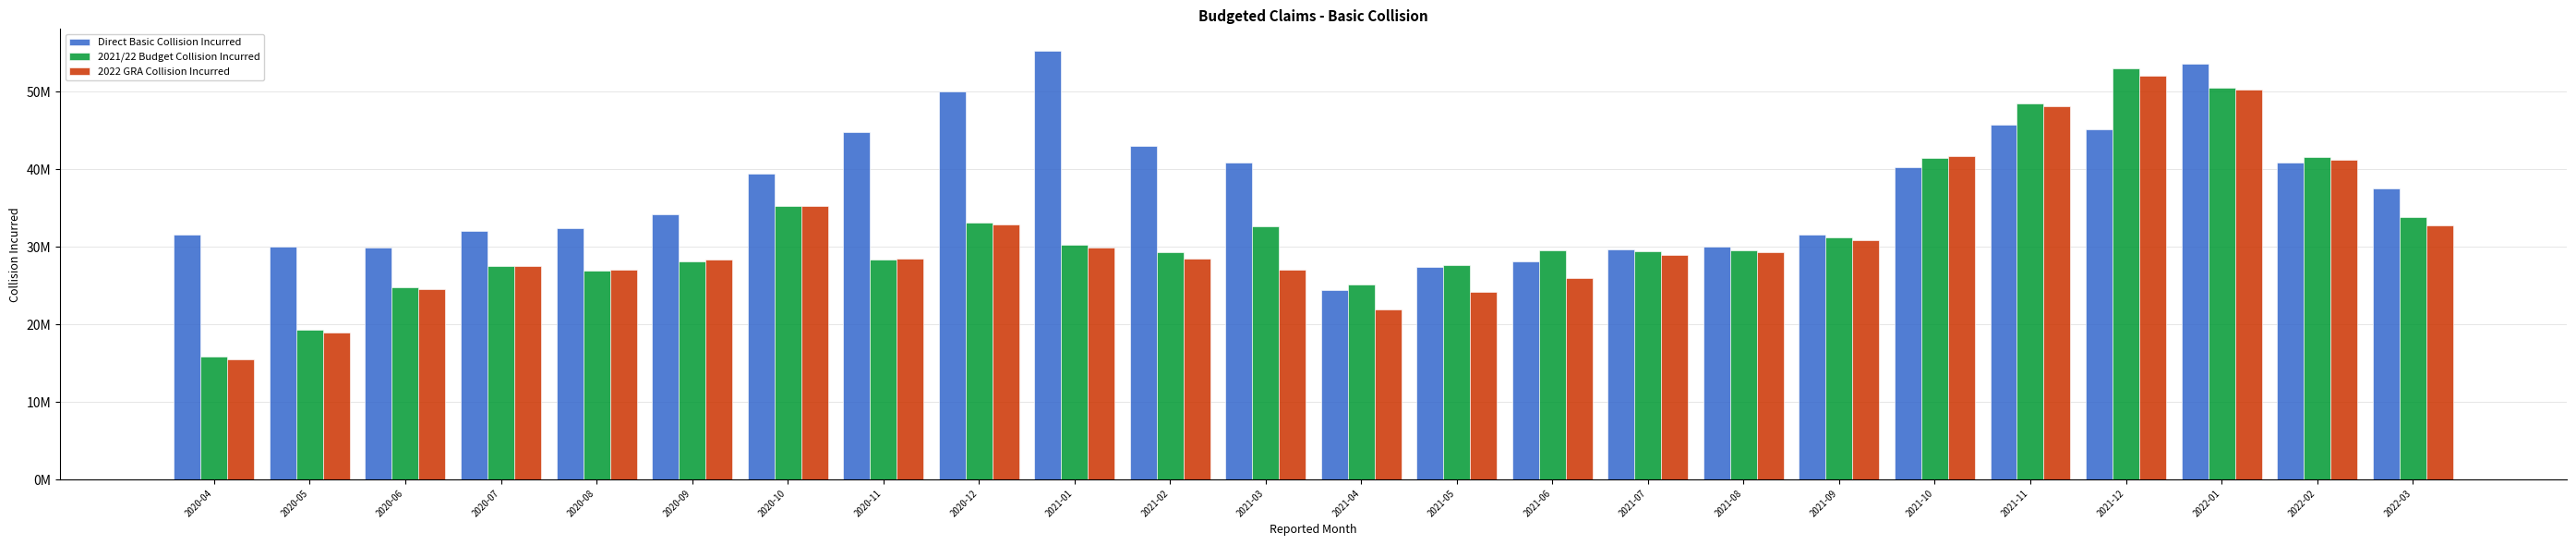

Does the chart contain any negative values?

No